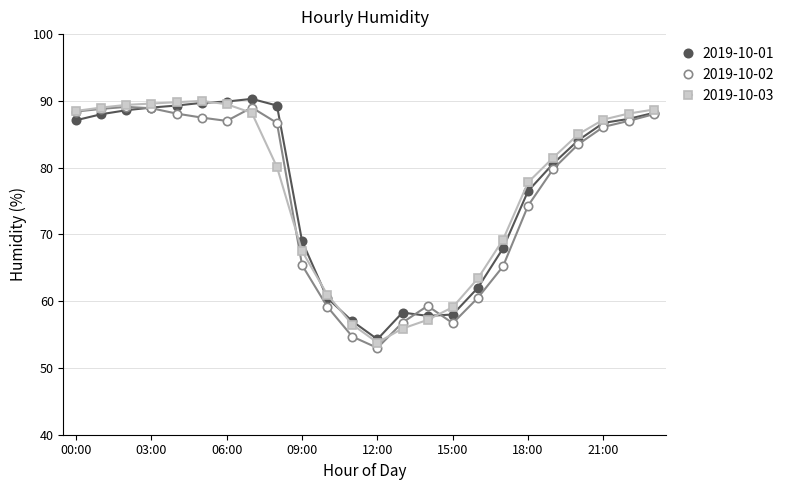

At how many categories does at least one series exceed 70?

15